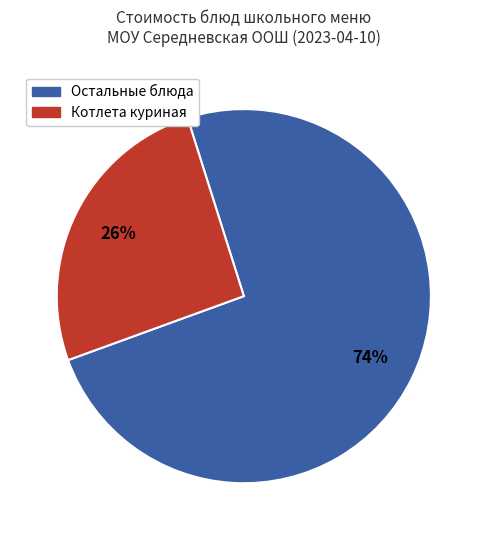

To the nearest percent, what is the average slice percentage?

50%